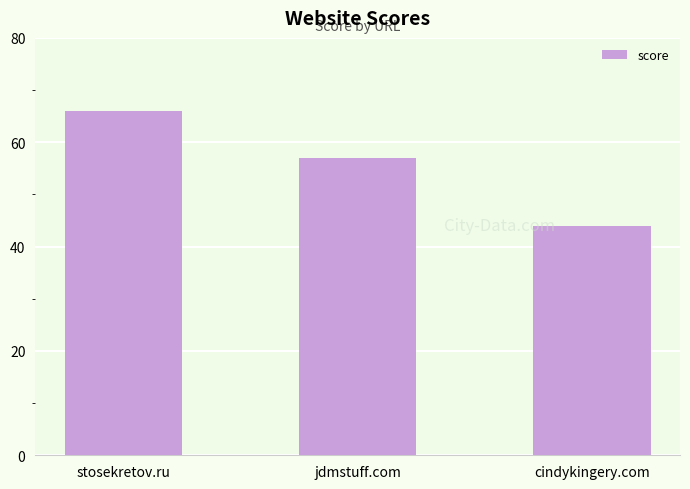

Reading left to right, what are all the values shown in this chart?

stosekretov.ru=66	jdmstuff.com=57	cindykingery.com=44